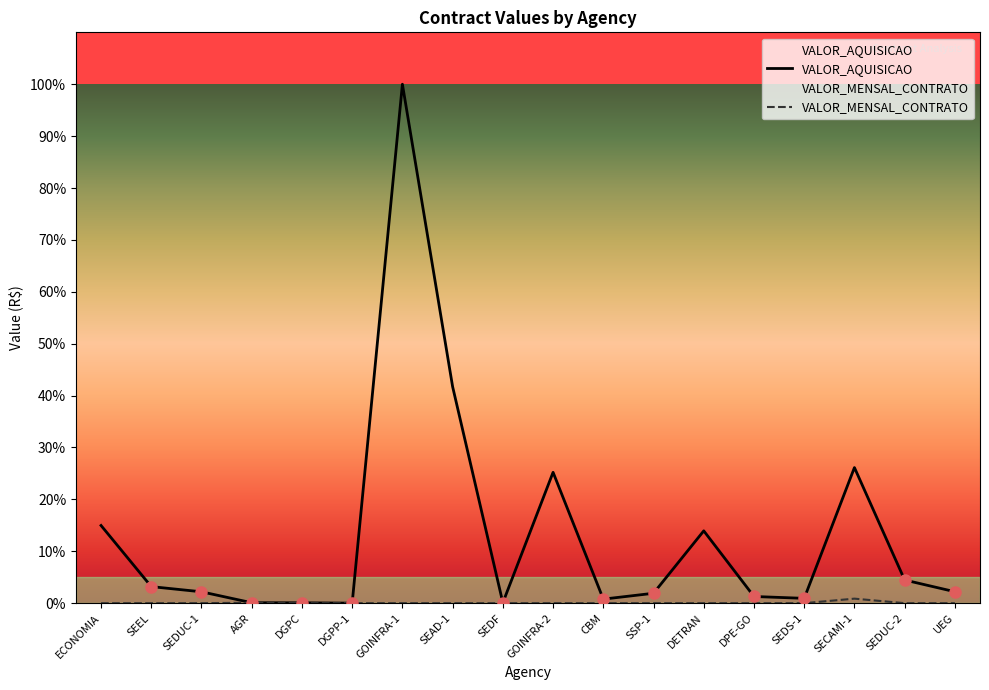

The value of VALOR_MENSAL_CONTRATO at DPE-GO is 0.0. True or false?

True